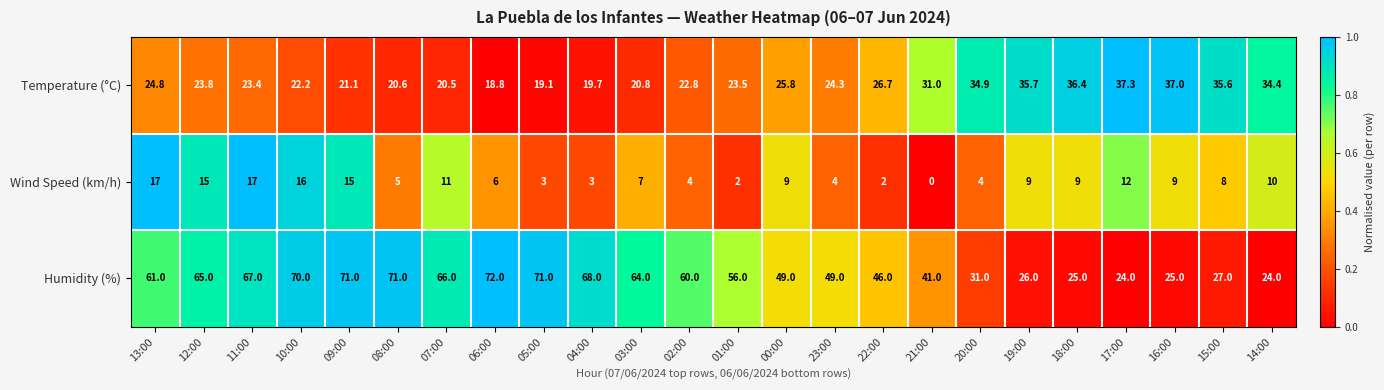

At which category is the sum across all series the highest?

10:00